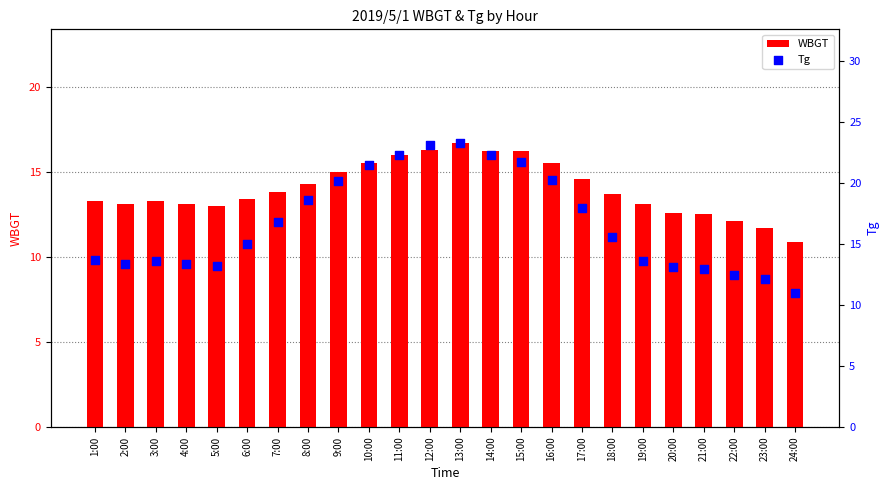

Which series has the largest total across all categories?

Tg